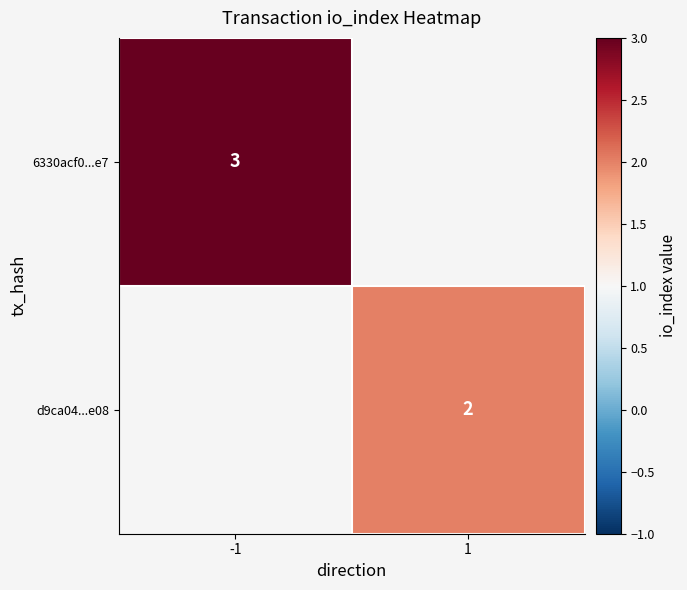

Is it true that 6330acf0...e7 equals 5 at -1?

False